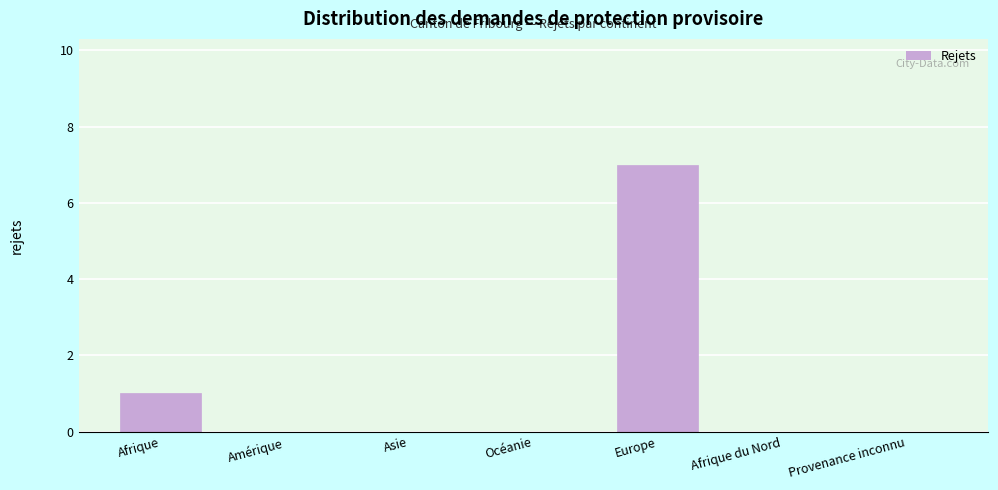

Reading right to left, extract all data points from this chart.

Provenance inconnu=0	Afrique du Nord=0	Europe=7	Océanie=0	Asie=0	Amérique=0	Afrique=1